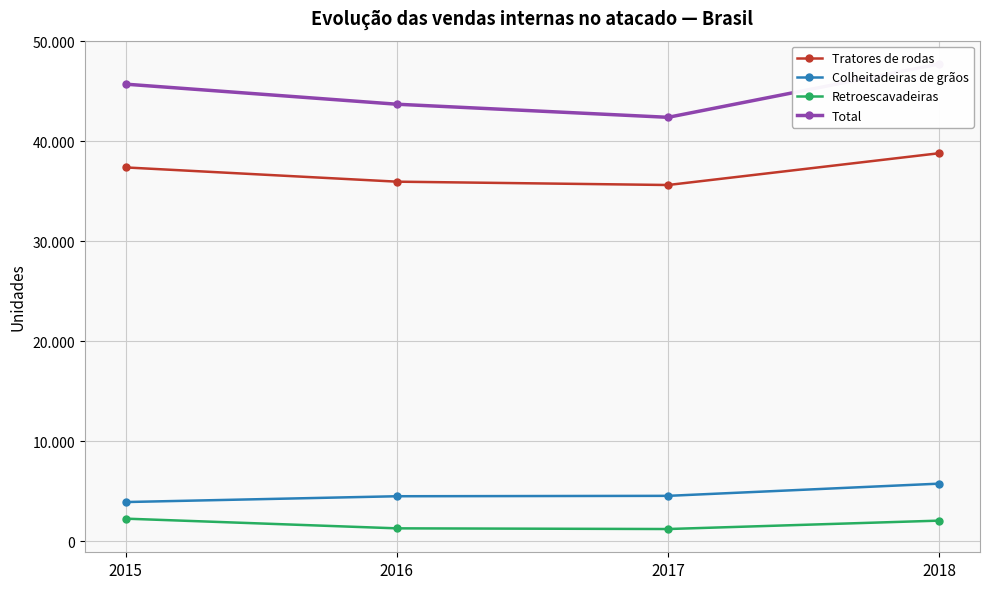

What is the sum of all Colheitadeiras de grãos values?

18711